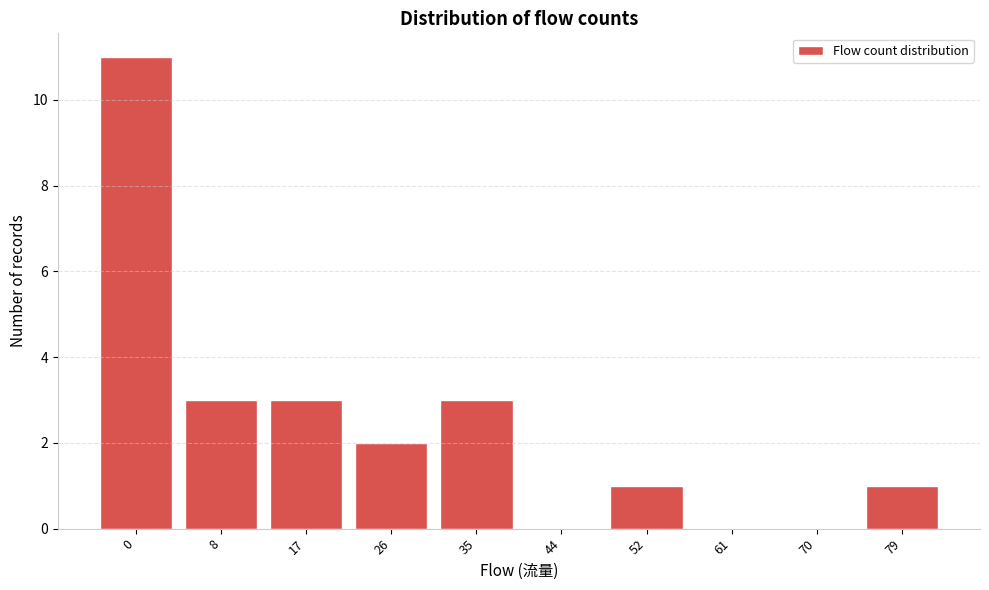

Reading left to right, extract all data points from this chart.

0=11	8=3	17=3	26=2	35=3	44=0	52=1	61=0	70=0	79=1